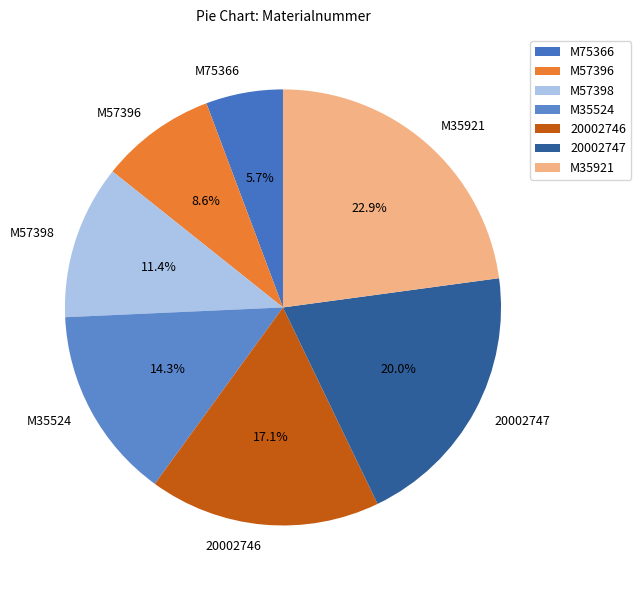

Between 20002746 and M35524, which is larger?

20002746